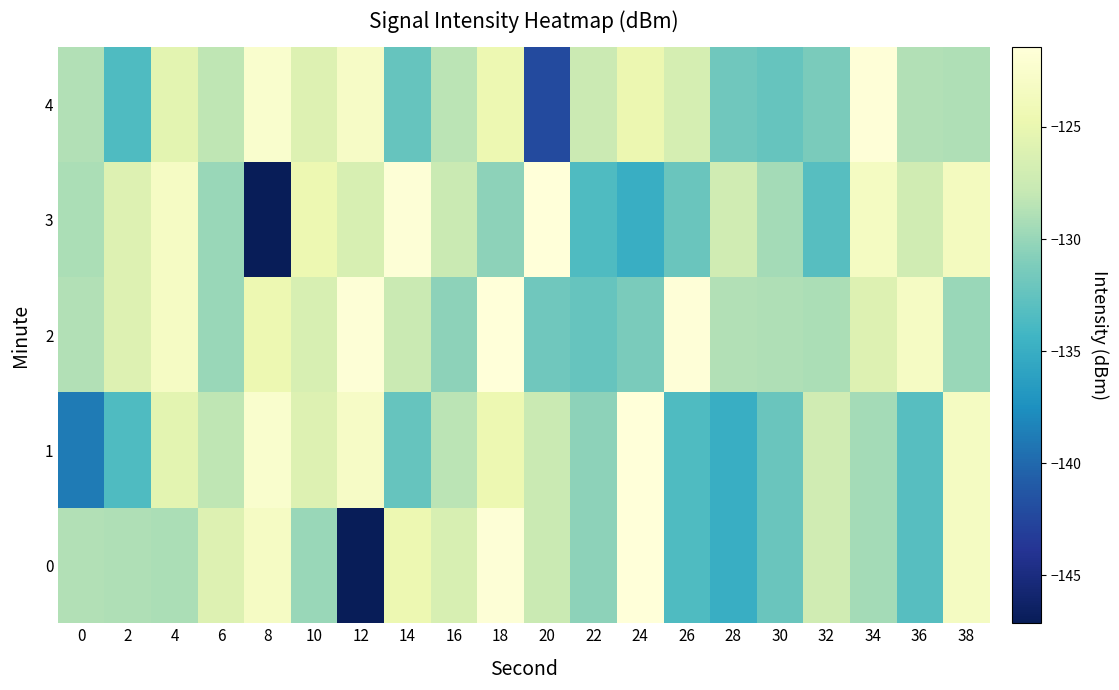

How many series are shown in this chart?

5